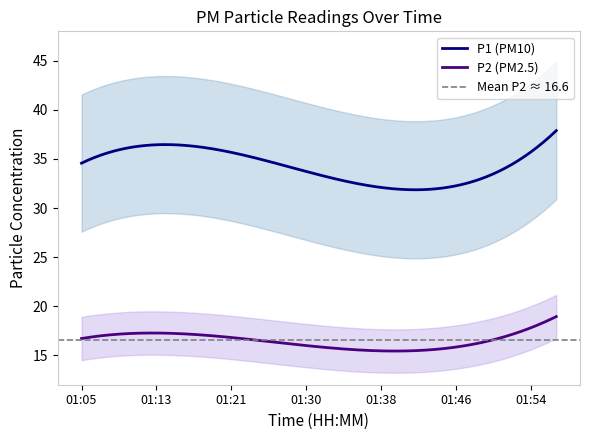

True or false: P2 (PM2.5) and P1 (PM10) cross at least once.

False